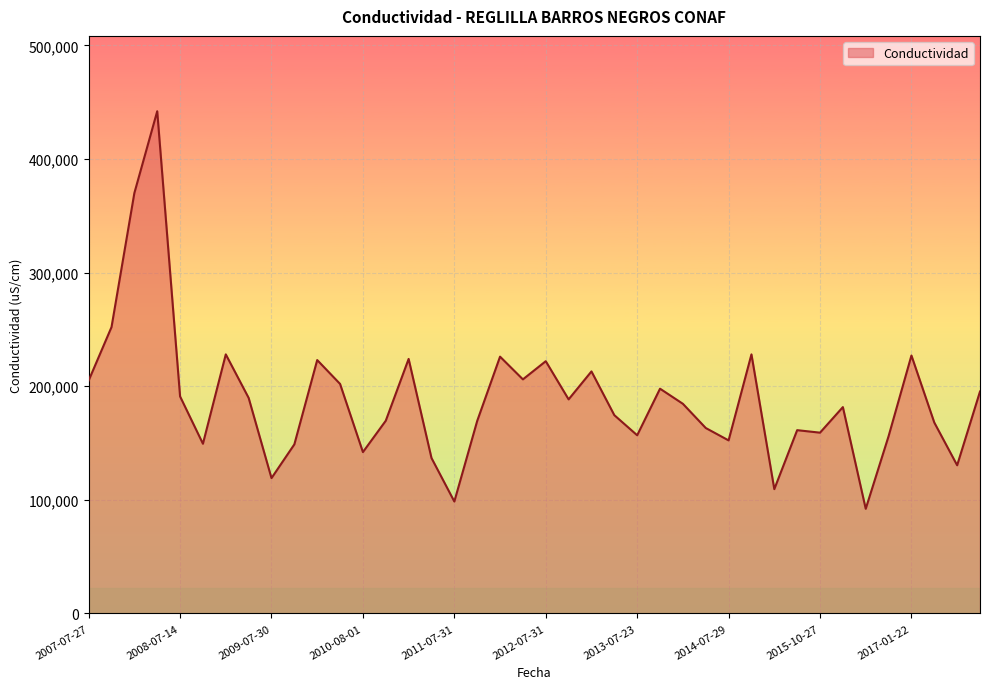

What is the smallest value displayed?

92100